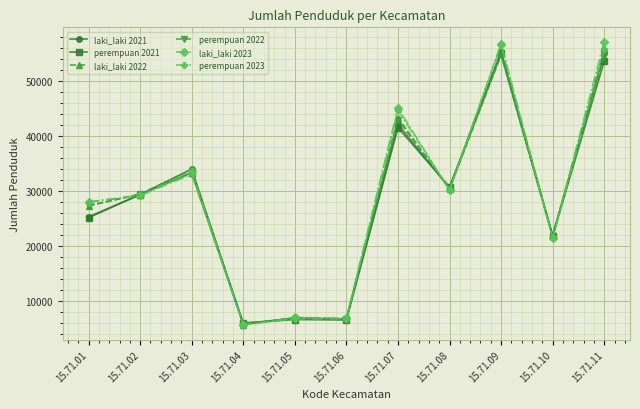

At how many categories does at least one series exceed 14009?

8